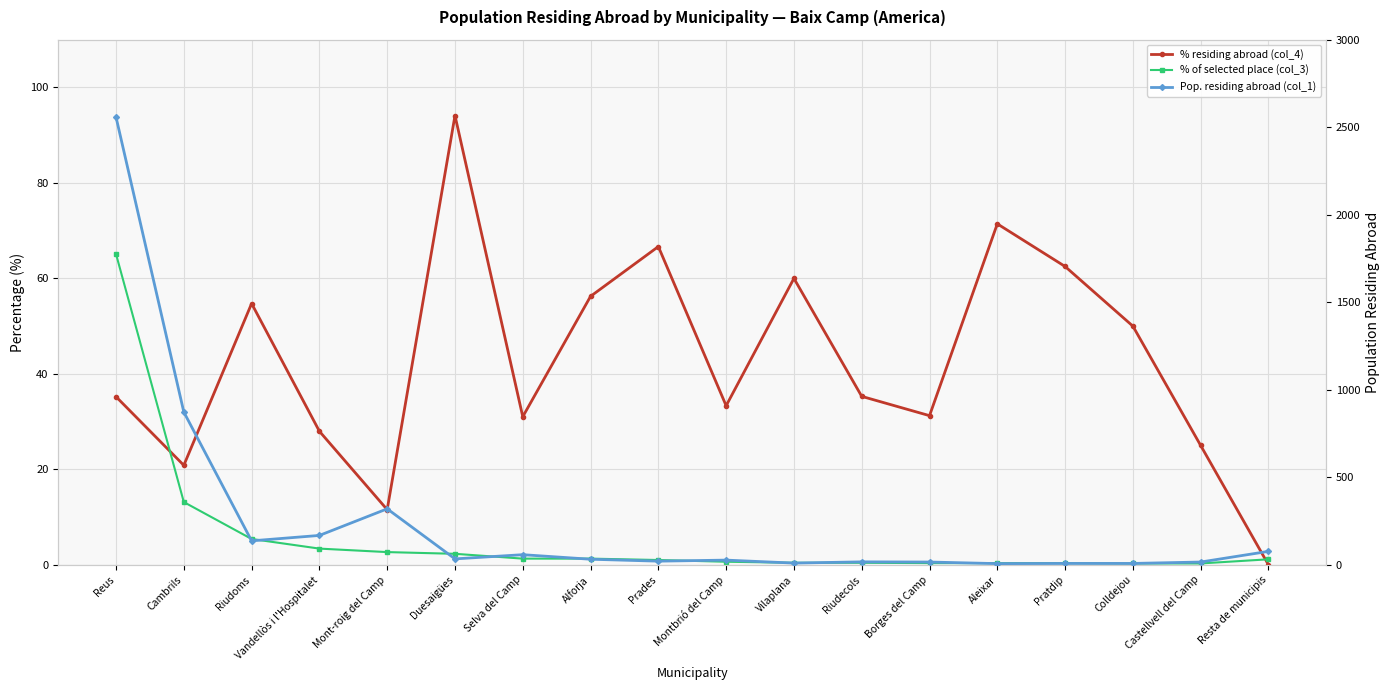

Which category has the lowest value in the % of selected place (col_3) series?

Colldejou